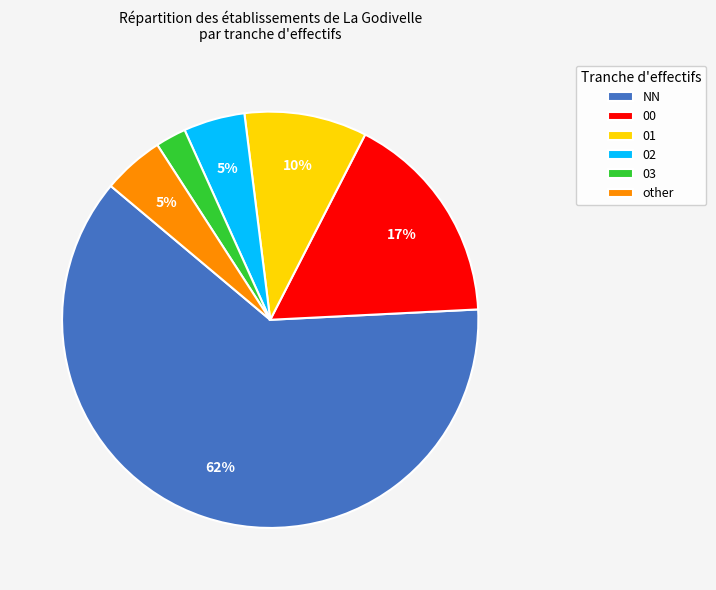

How many segments does this pie chart have?

6